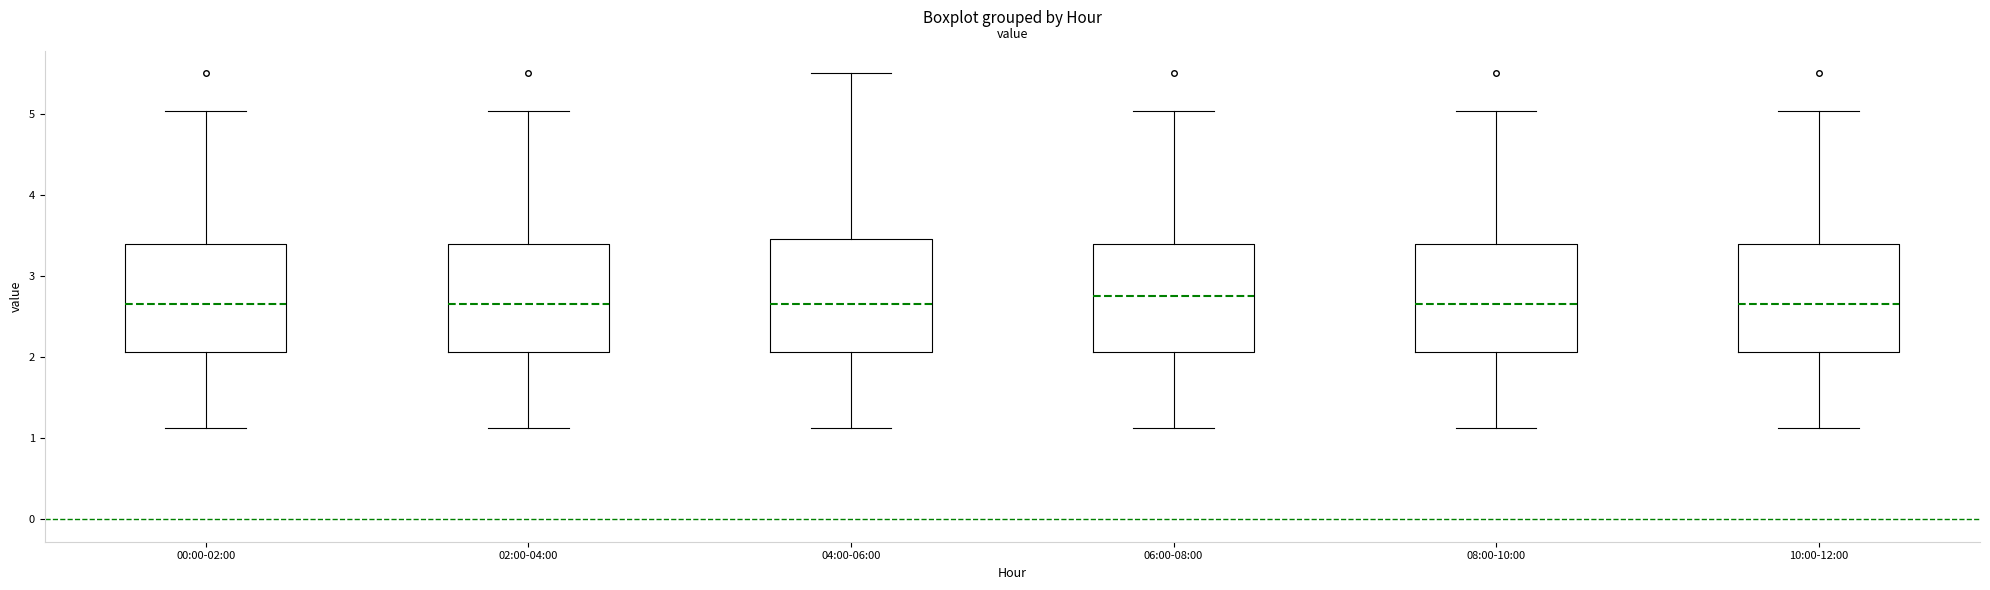

Where is the lower edge of the box for 10:00-12:00 on the y-axis? The values are not printed on the chart, so give them approximately, as read against the axis.

2.1